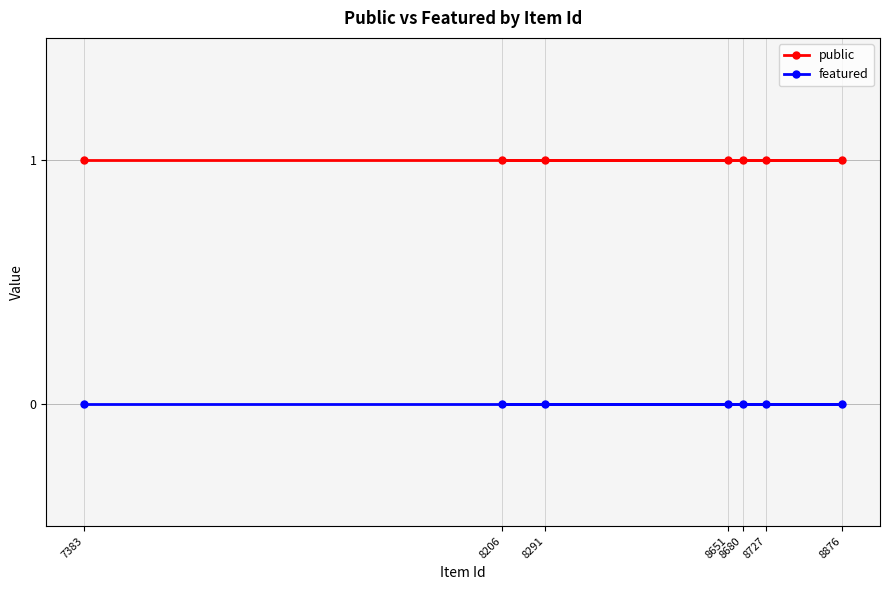

Which series has the largest range (max minus min)?

public